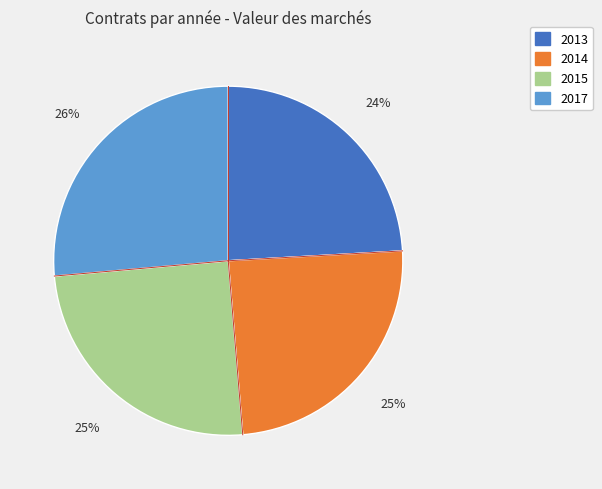

To the nearest percent, what is the average slice percentage?

25%